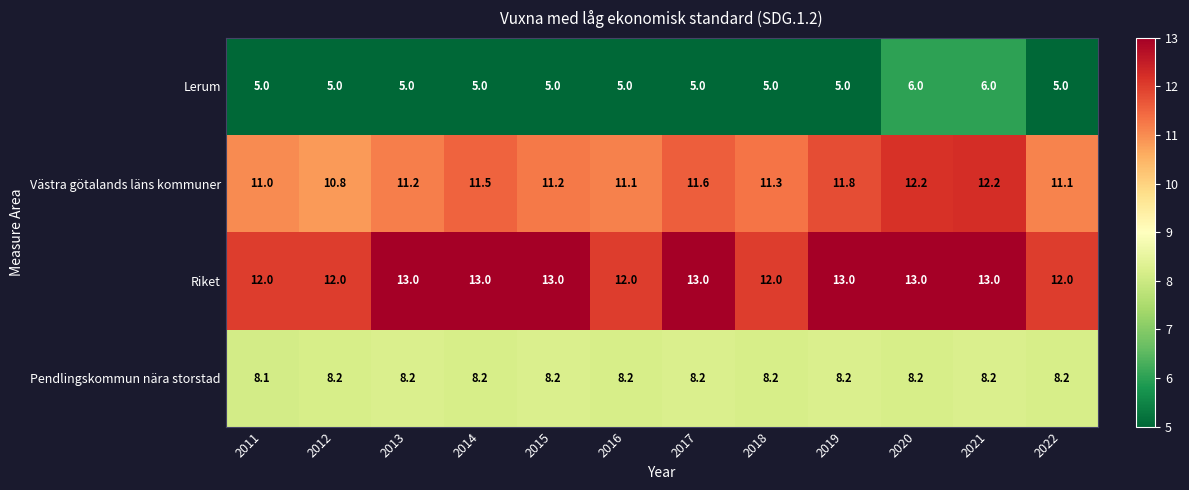

What is the spread (max minus min) of values at 2018?

7.0